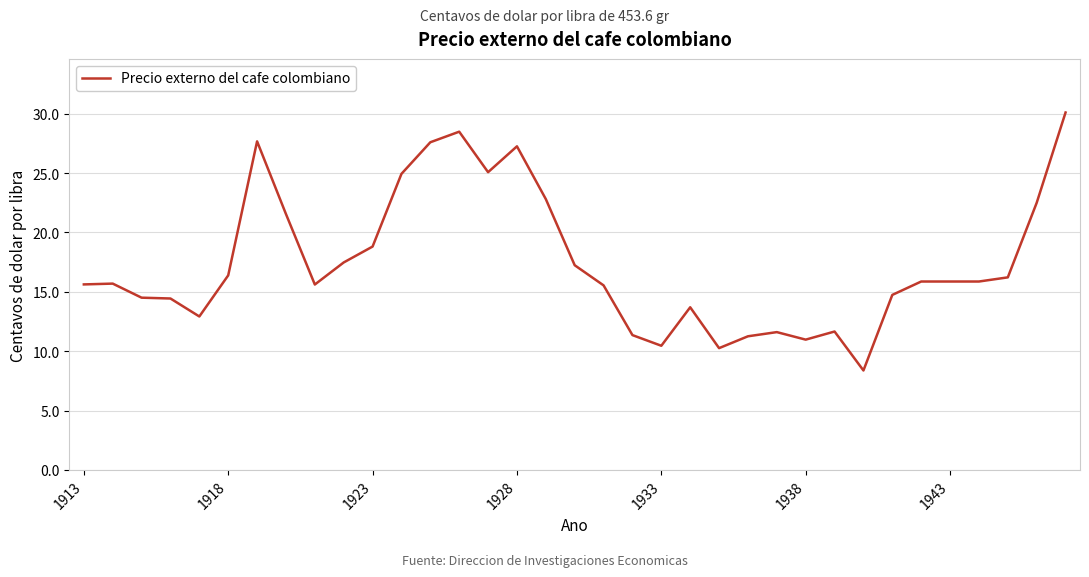

What is the difference between the maximum and minimum values?

21.7